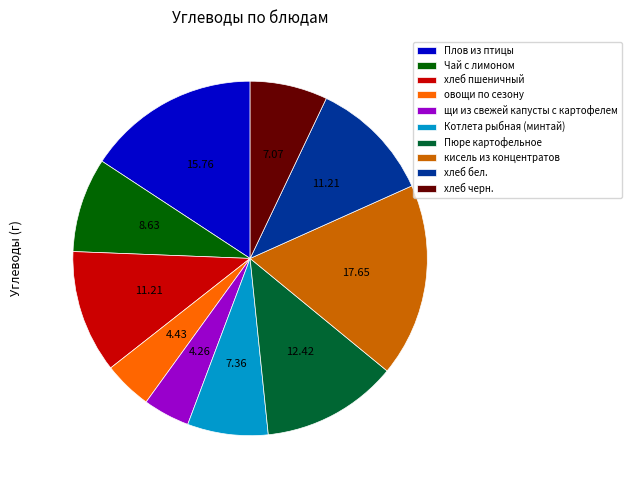

Count the number of slices in the pie.

10